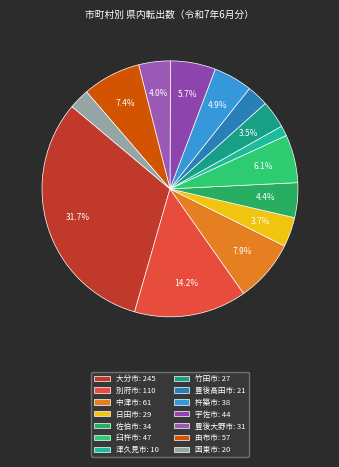

What is the largest slice in the pie chart?

大分市